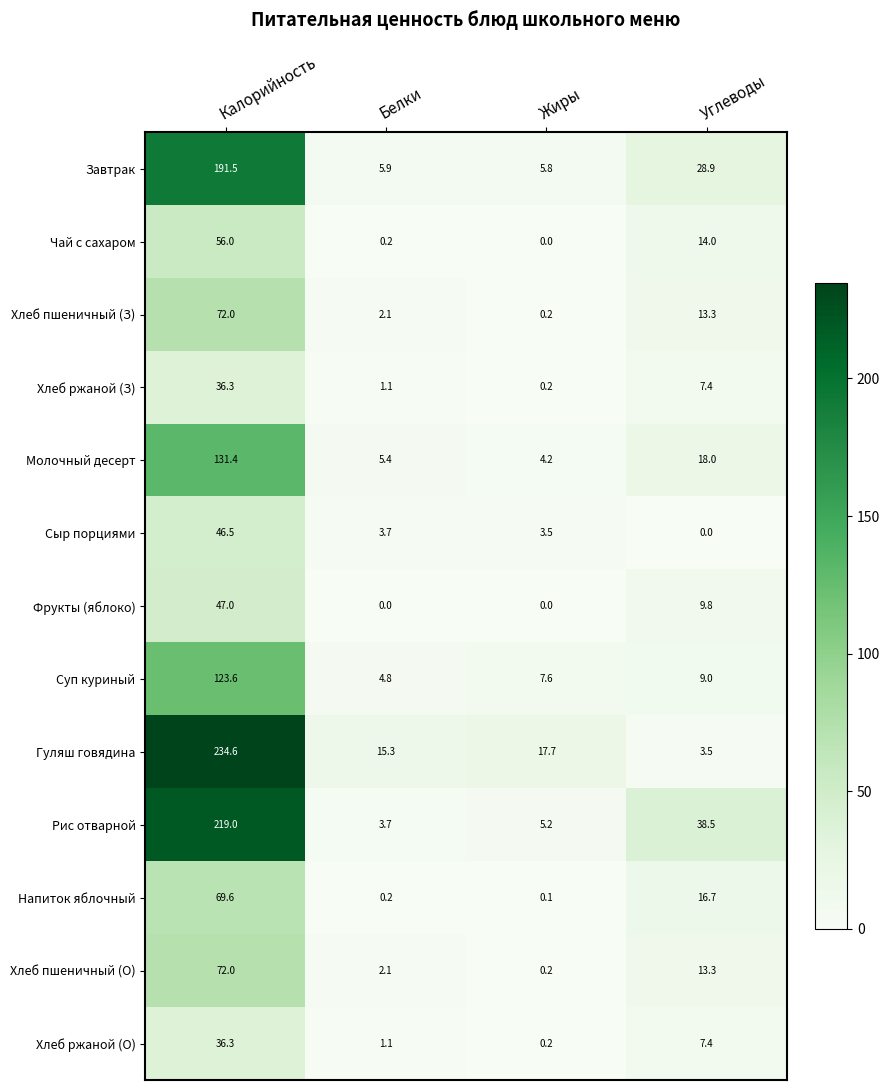

At which category is the sum across all series the highest?

Калорийность